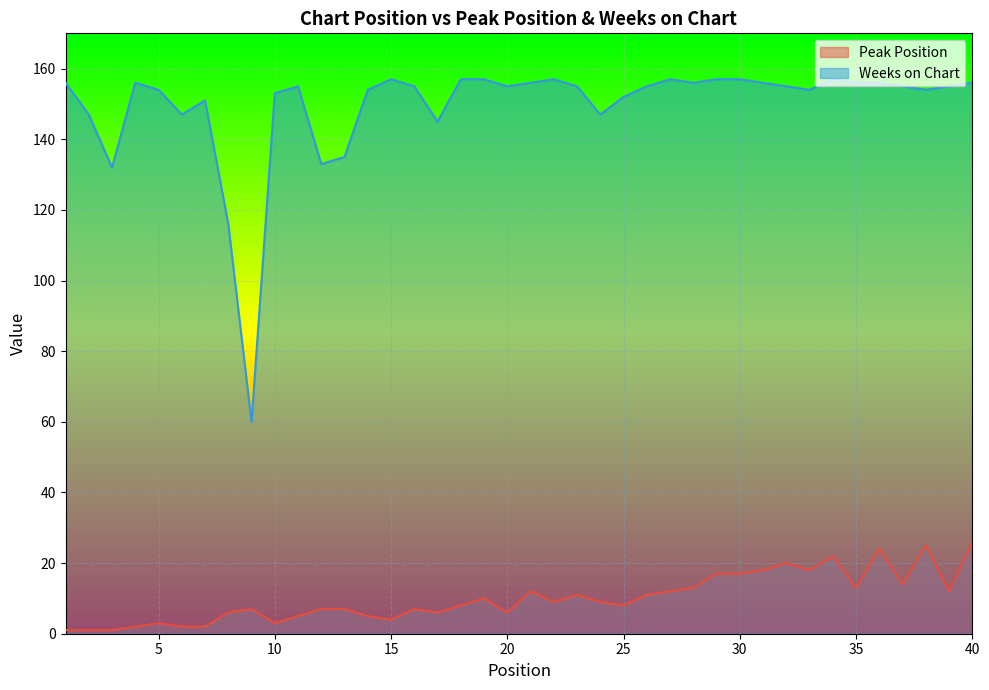

What is the difference between the maximum and minimum values in the Weeks on Chart series?

97